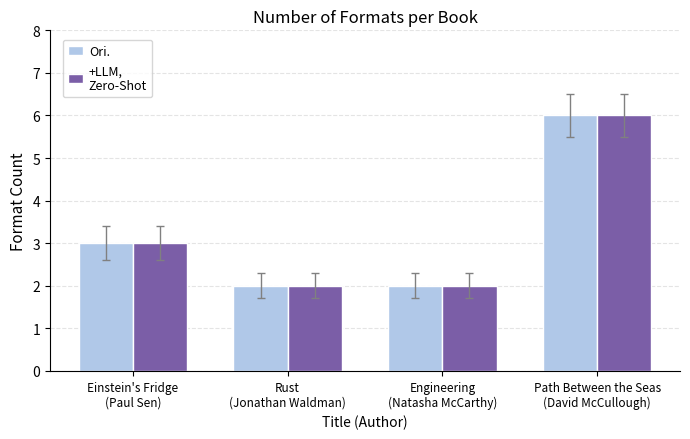

How many bars are there in total?

8